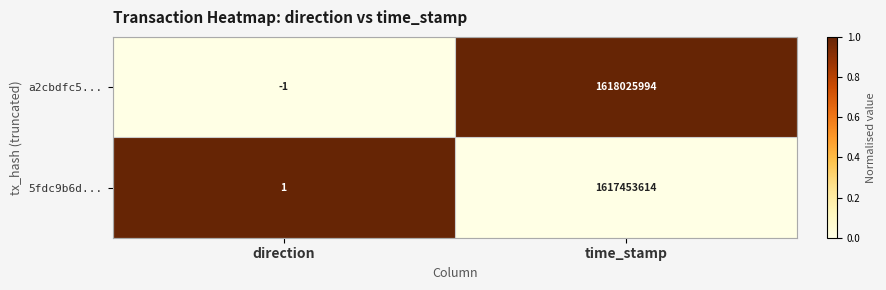

Rank the series by their maximum value, from highest to lowest.

a2cbdfc5..., 5fdc9b6d...